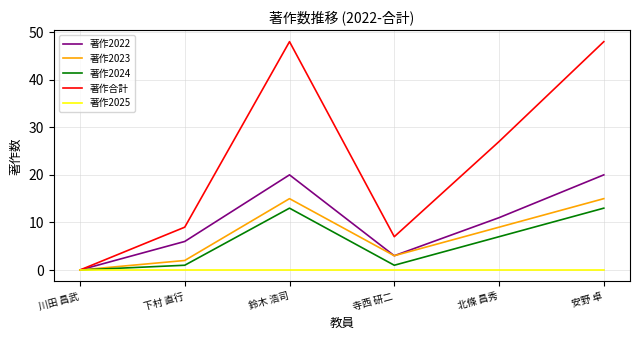

Is it true that 著作2022 equals 0 at 川田 昌武?

True